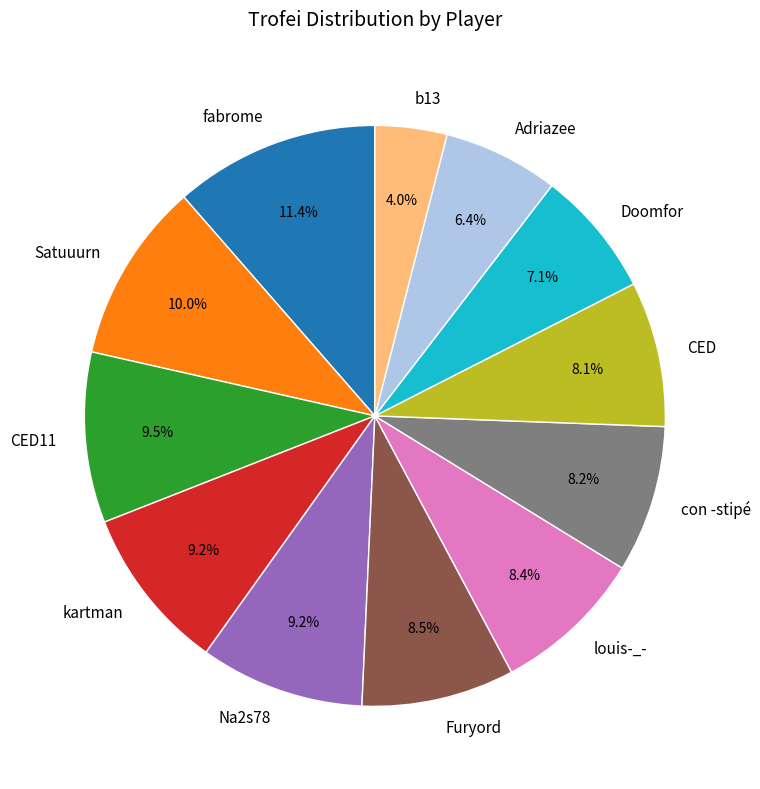

What percentage is the fabrome slice, to the nearest percent?

11%